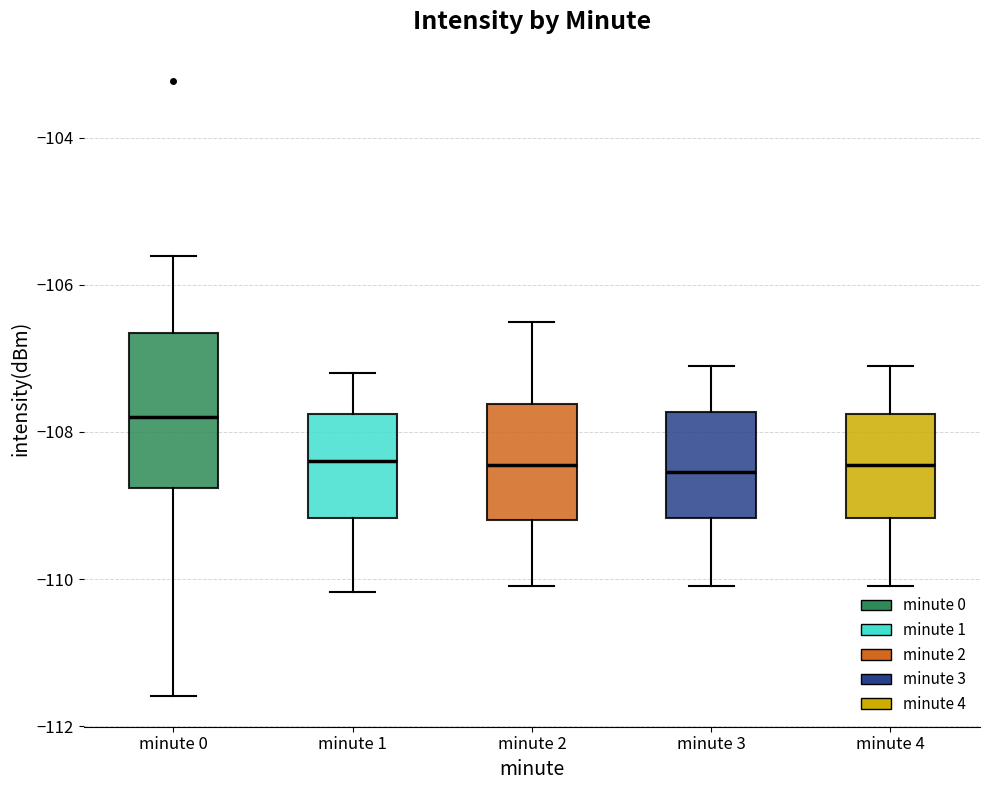

Which box is the tallest, from its lower edge to its upper edge?

minute 0